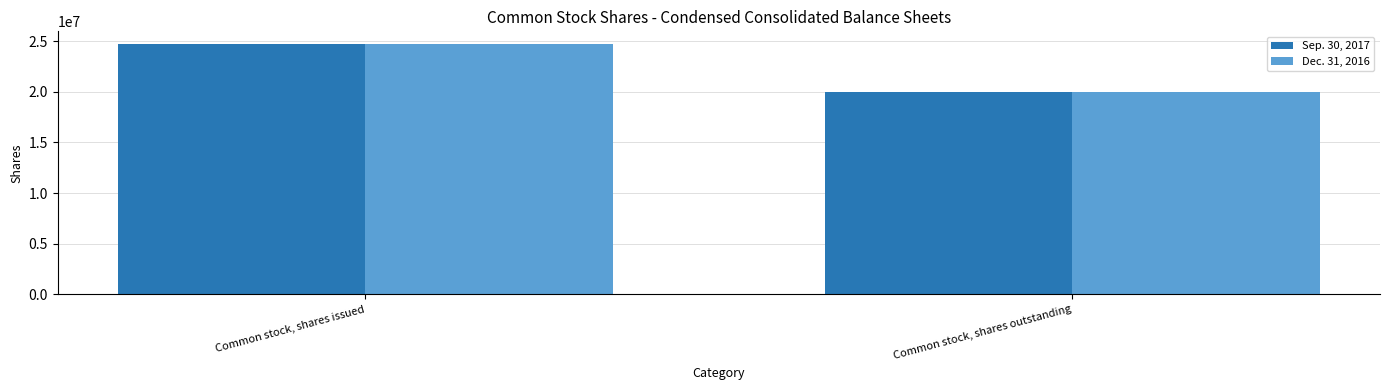

What is the average value of the Dec. 31, 2016 series?

22353152